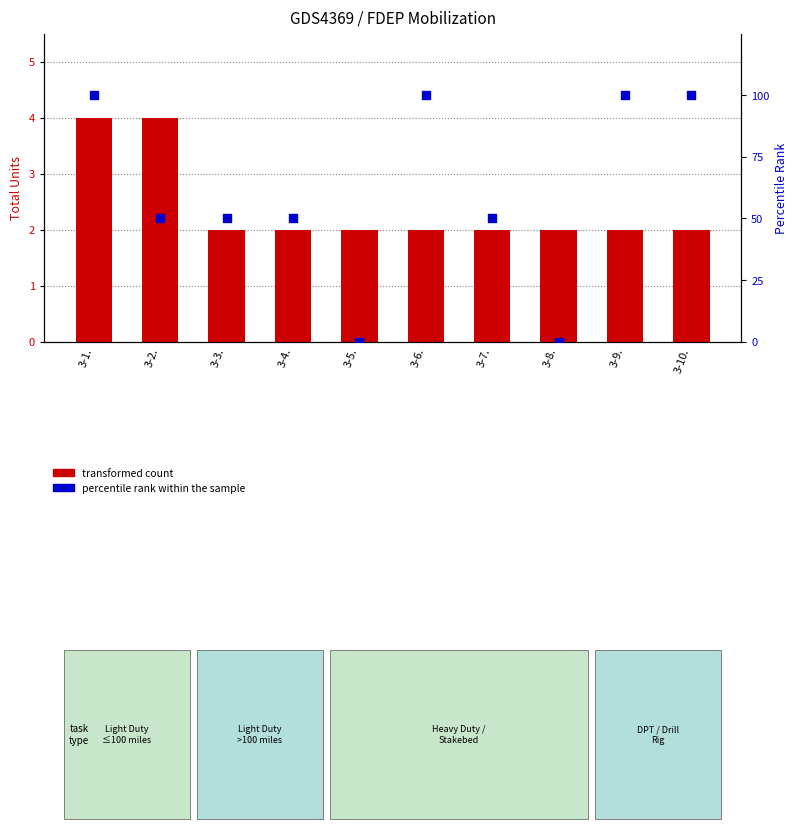

Which series has the widest spread of Y values?

percentile rank within the sample